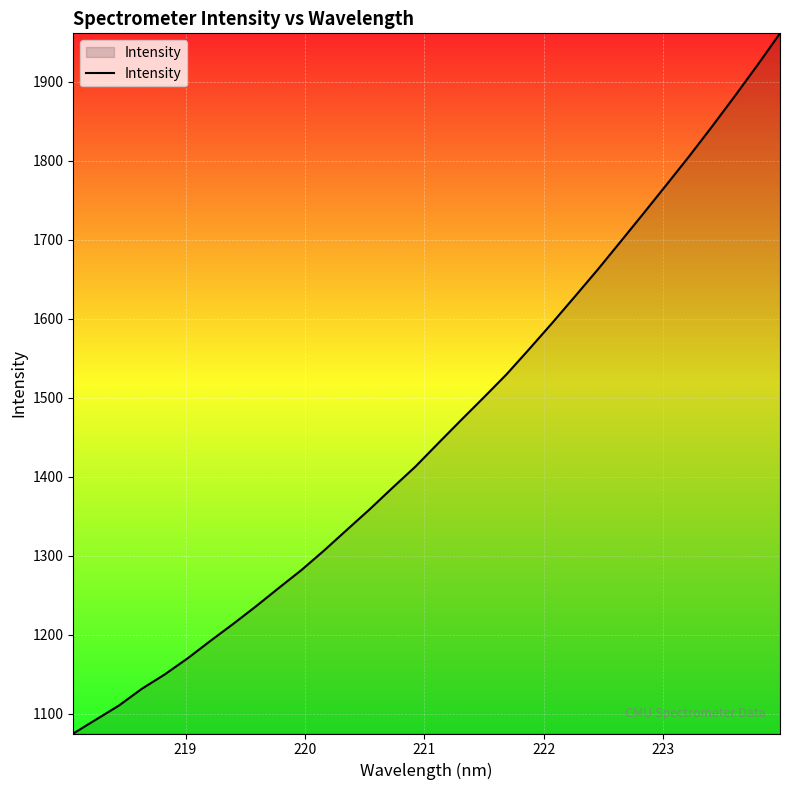

What is the smallest value displayed?

1075.1